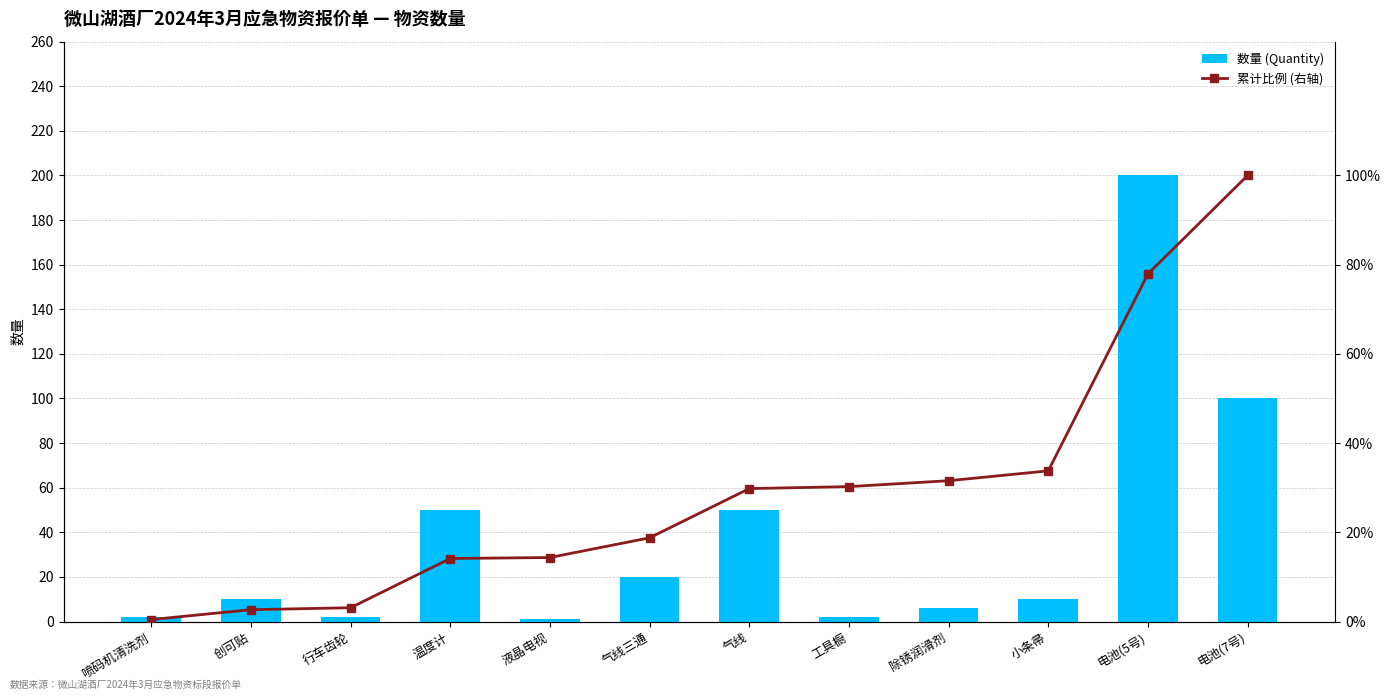

Reading right to left, list all the values displayed in this chart.

数量 (Quantity): 电池(7号)=100.0	电池(5号)=200.0	小条帚=10.0	除锈润滑剂=6.0	工具橱=2.0	气线=50.0	气线三通=20.0	液晶电视=1.0	温度计=50.0	行车齿轮=2.0	创可贴=10.0	喷码机清洗剂=2.0
累计比例 (右轴): 电池(7号)=100.0	电池(5号)=77.9	小条帚=33.8	除锈润滑剂=31.6	工具橱=30.2	气线=29.8	气线三通=18.8	液晶电视=14.3	温度计=14.1	行车齿轮=3.1	创可贴=2.6	喷码机清洗剂=0.4